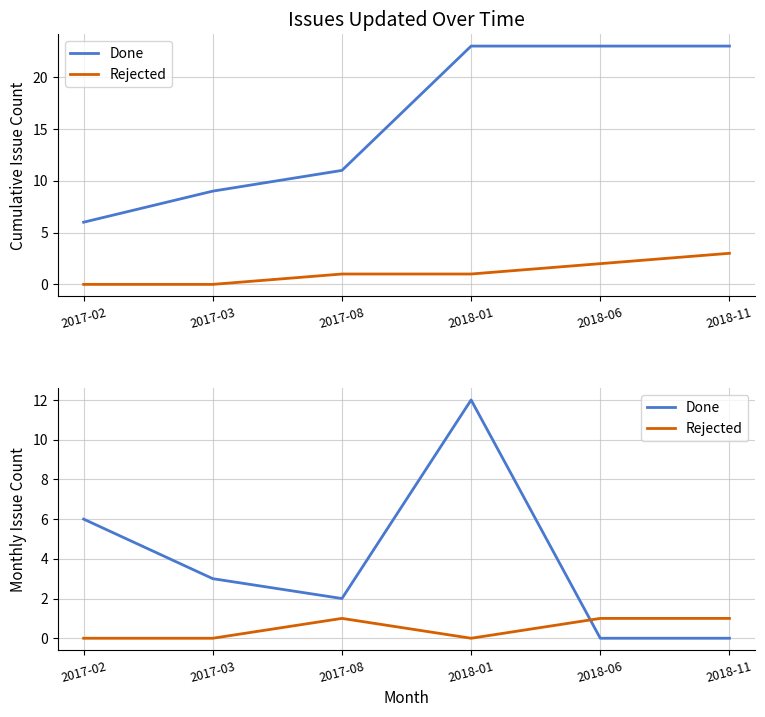

How many interior local peaks does the Rejected series have?

1